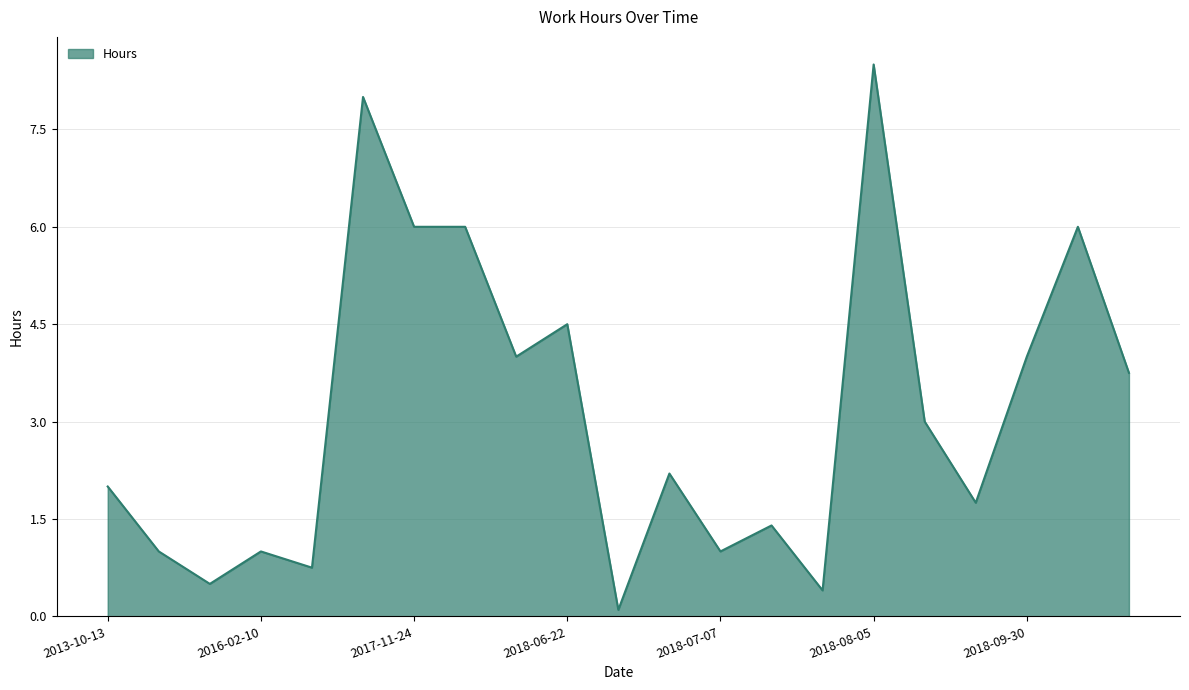

What is the difference between the maximum and minimum values?

8.4